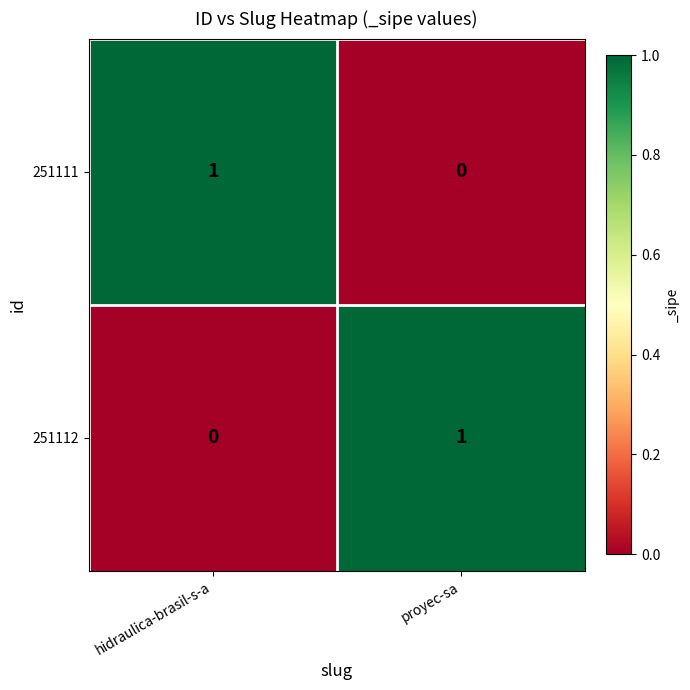

Is it true that 251112 equals 0 at hidraulica-brasil-s-a?

True